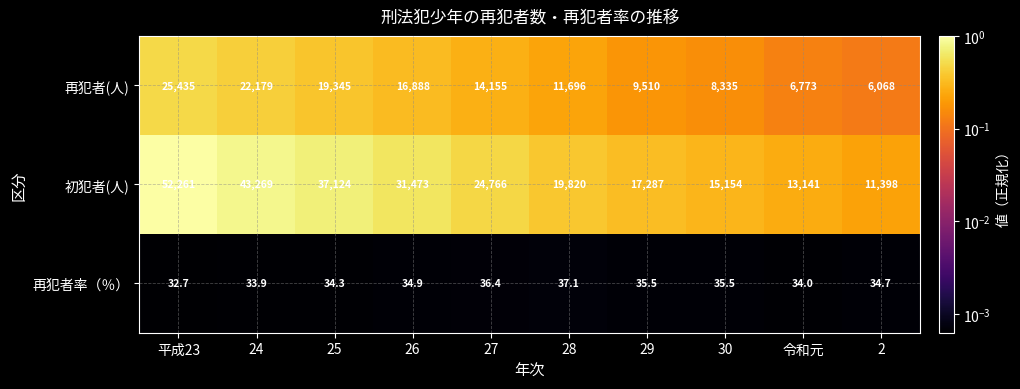

What is the average value of the 再犯者(人) series?

14038.4